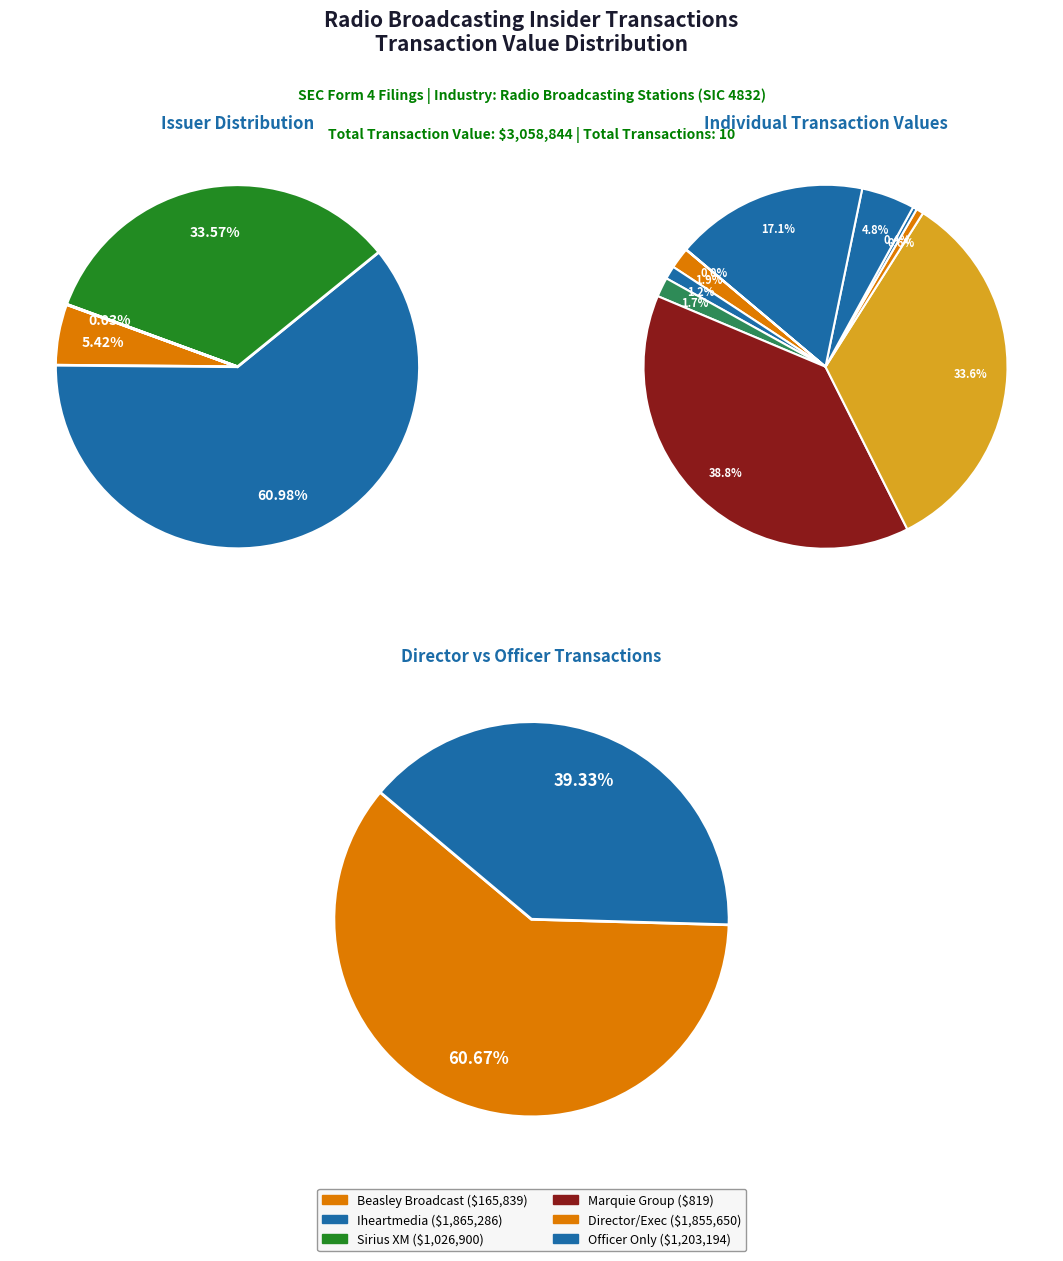

Is it true that Beasley Brian E is 2% of the pie?

True